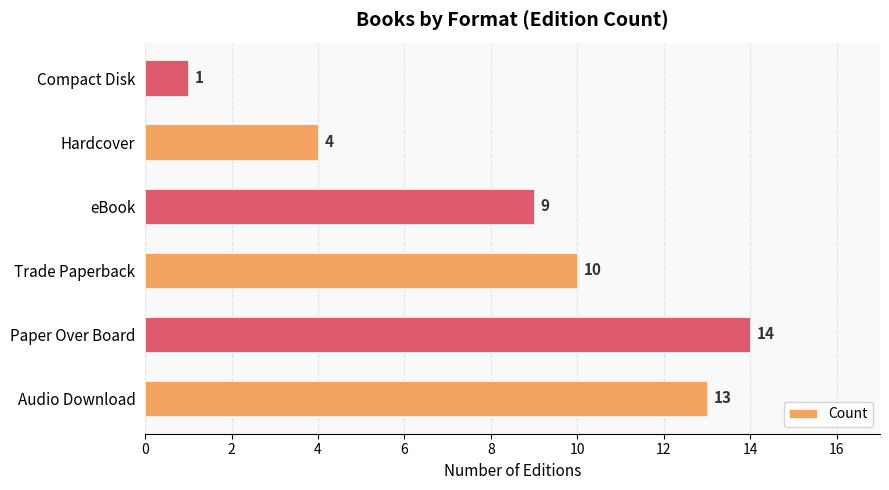

The value at Hardcover is 4. True or false?

True